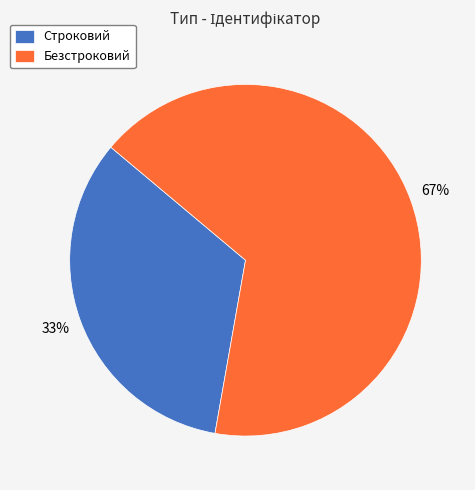

Does Строковий represent more than half of the total?

No